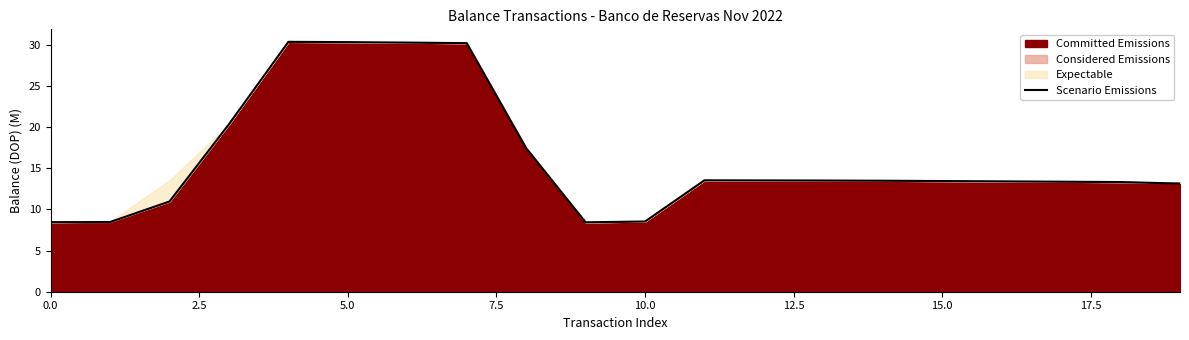

What is the sum of all values?

324.3